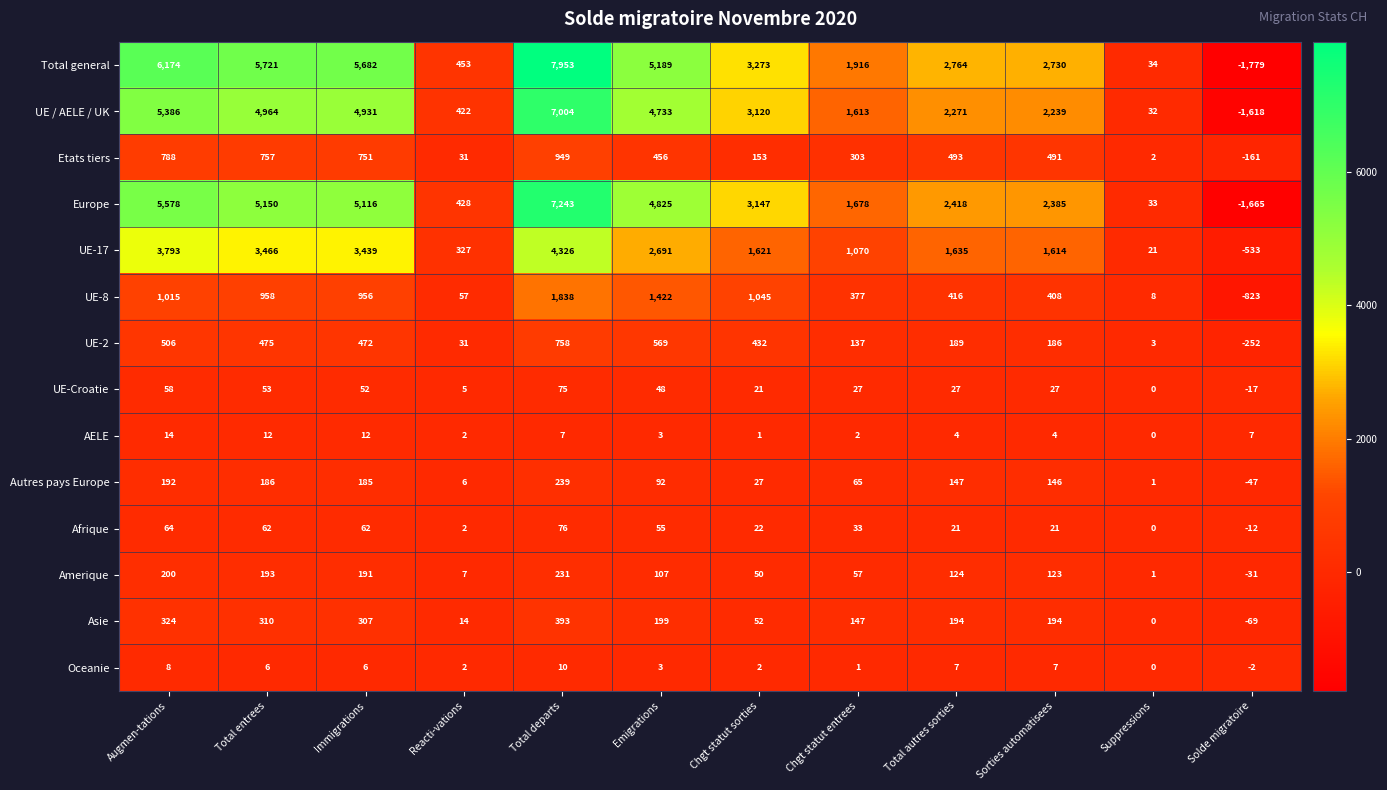

At Total entrees, list the series in order from largest to smallest.

Total general, Europe, UE / AELE / UK, UE-17, UE-8, Etats tiers, UE-2, Asie, Amerique, Autres pays Europe, Afrique, UE-Croatie, AELE, Oceanie